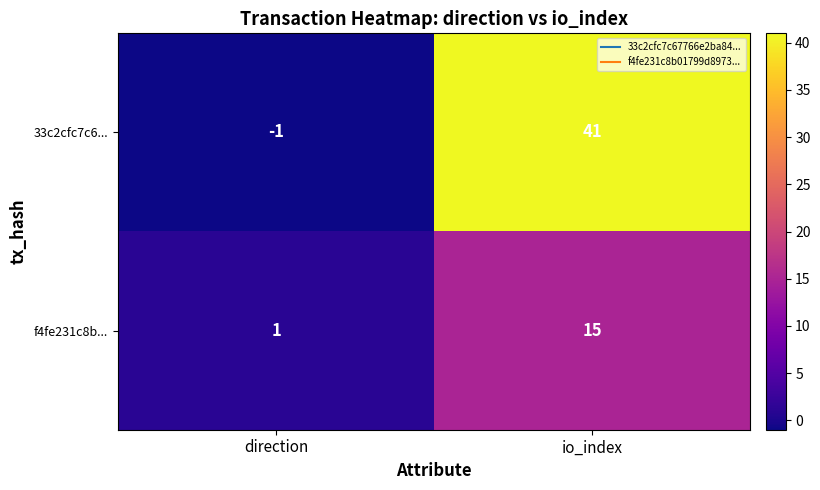

Reading right to left, what are all the values shown in this chart?

33c2cfc7c6...: 41	-1
f4fe231c8b...: 15	1